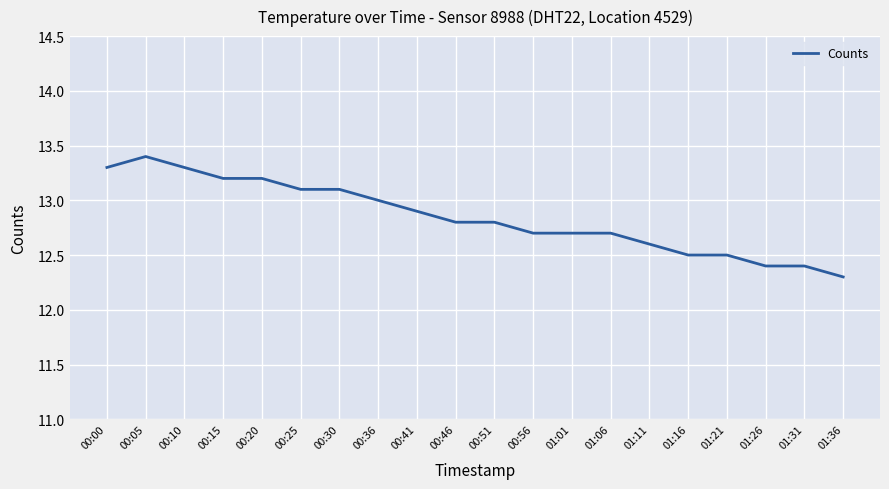

How many lines are shown in the chart?

1